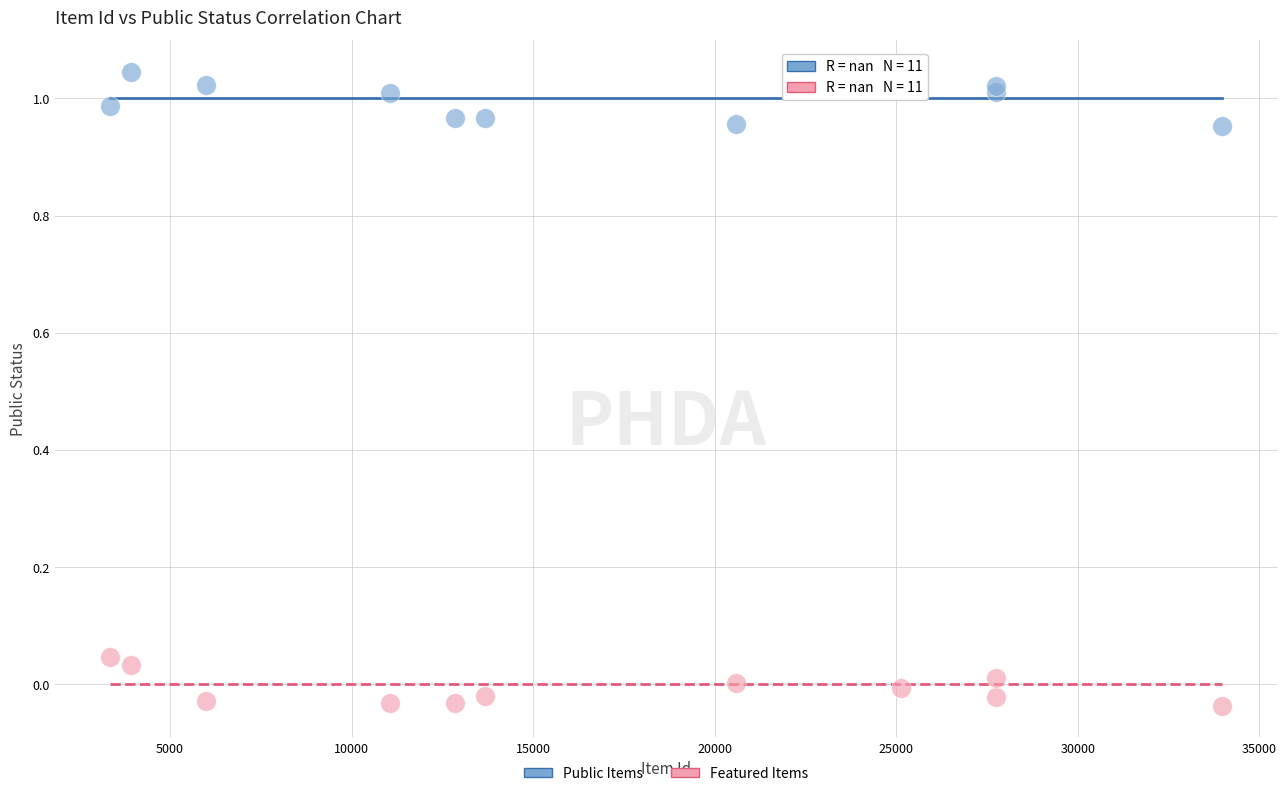

Which series reaches the maximum Y coordinate?

Public Items